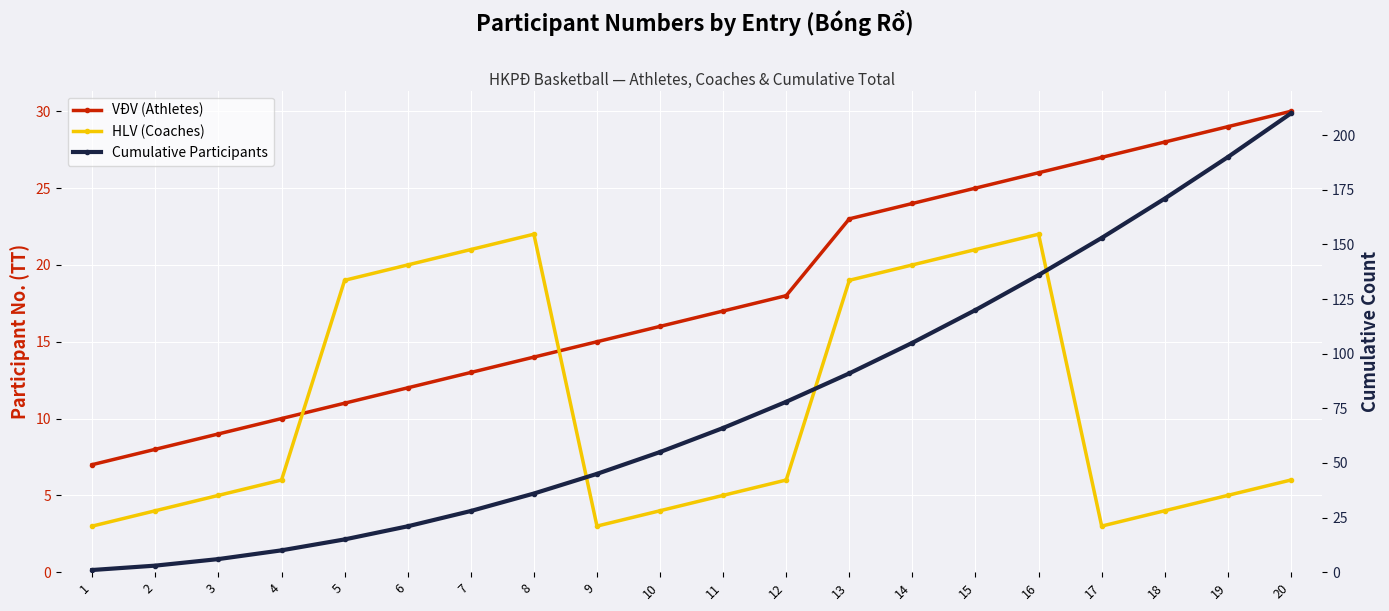

What is the greatest value displayed?

210